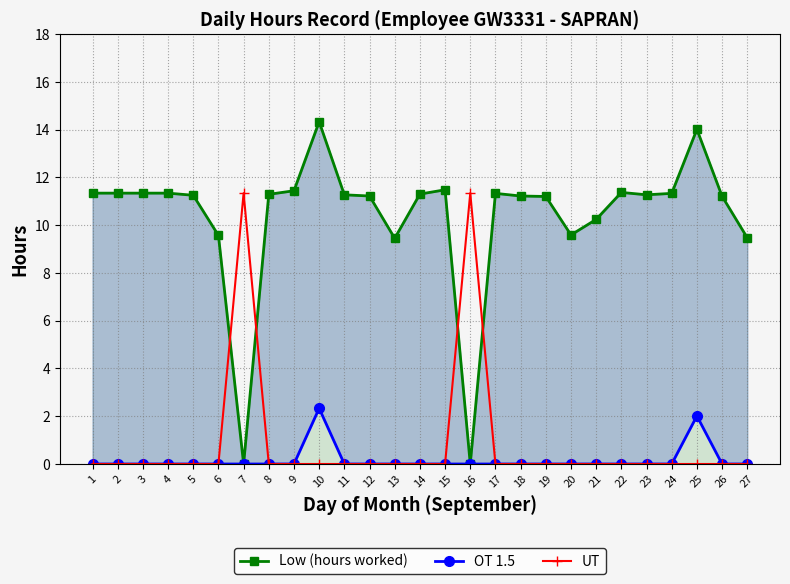

What is the difference between the maximum and minimum values in the UT series?

11.3